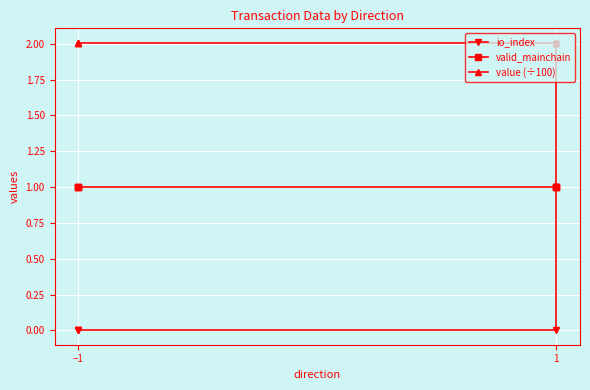

Which series has the largest total across all categories?

value (÷100)